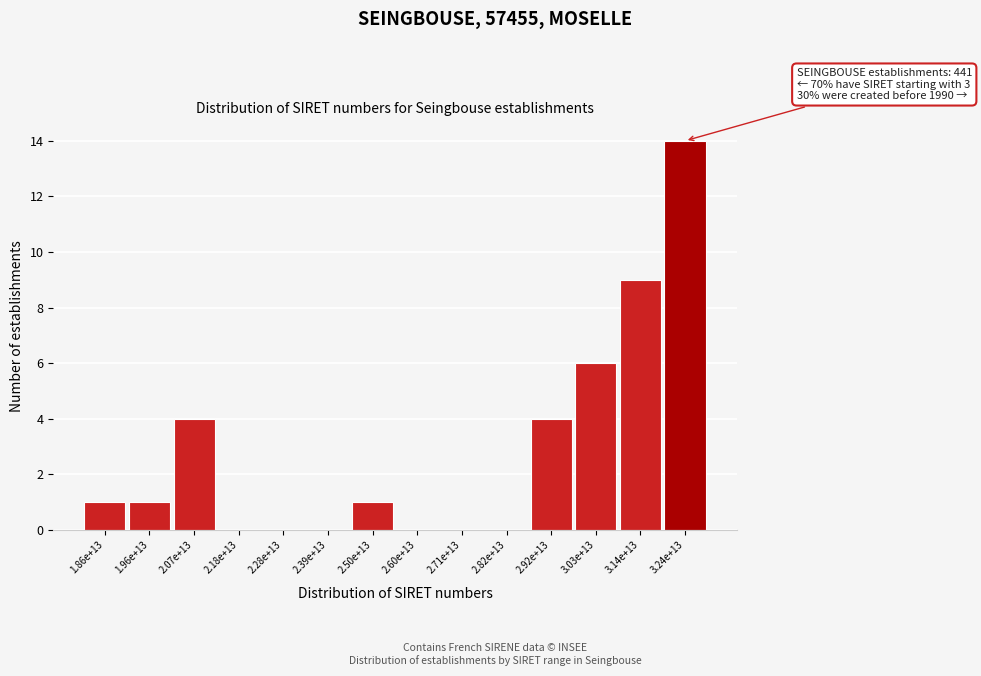

What is the change in value from 2.50e+13 to 2.92e+13?

+3